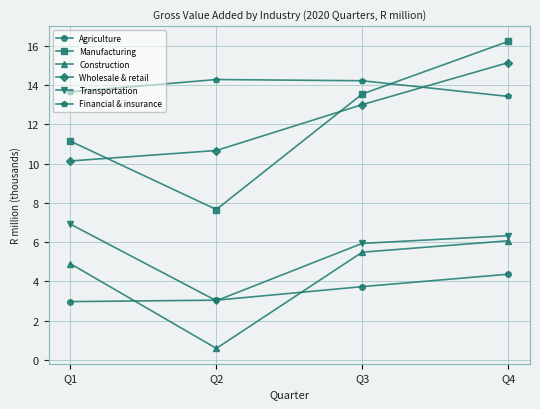

What is the difference between the maximum and minimum values in the Agriculture series?

1.4